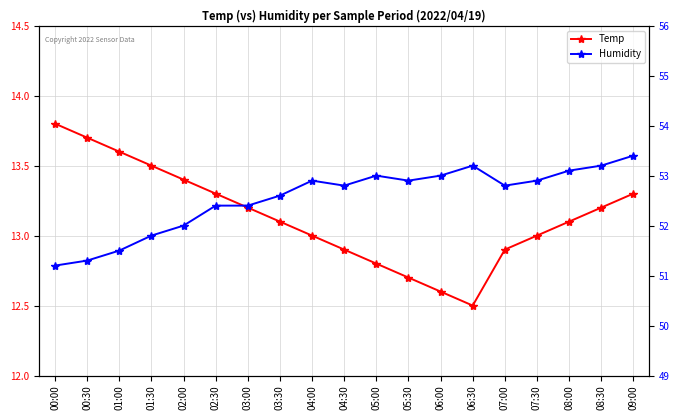

At which label does Humidity first exceed 52?

02:30